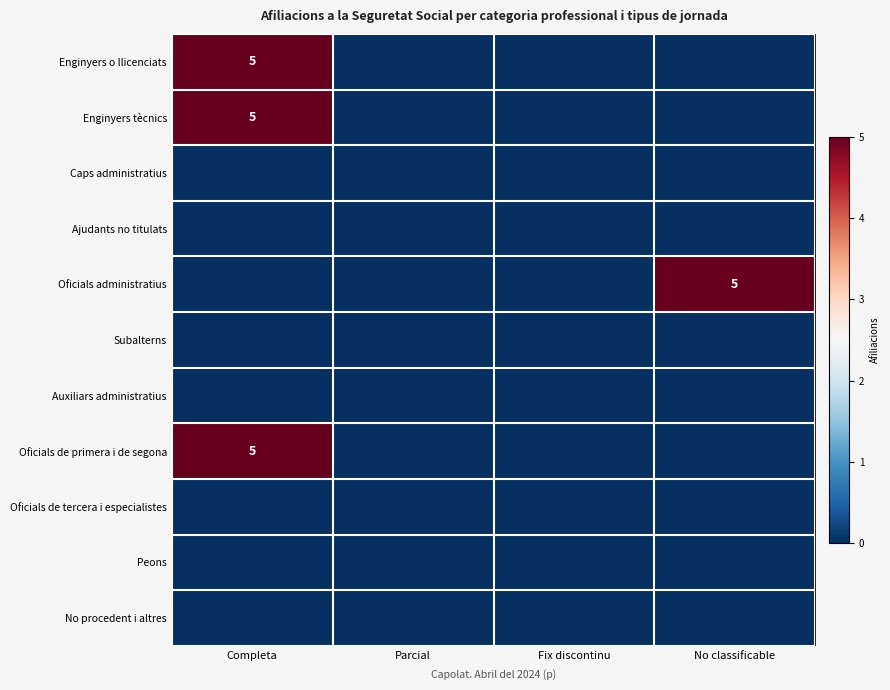

What is the total value across all series at No classificable?

5